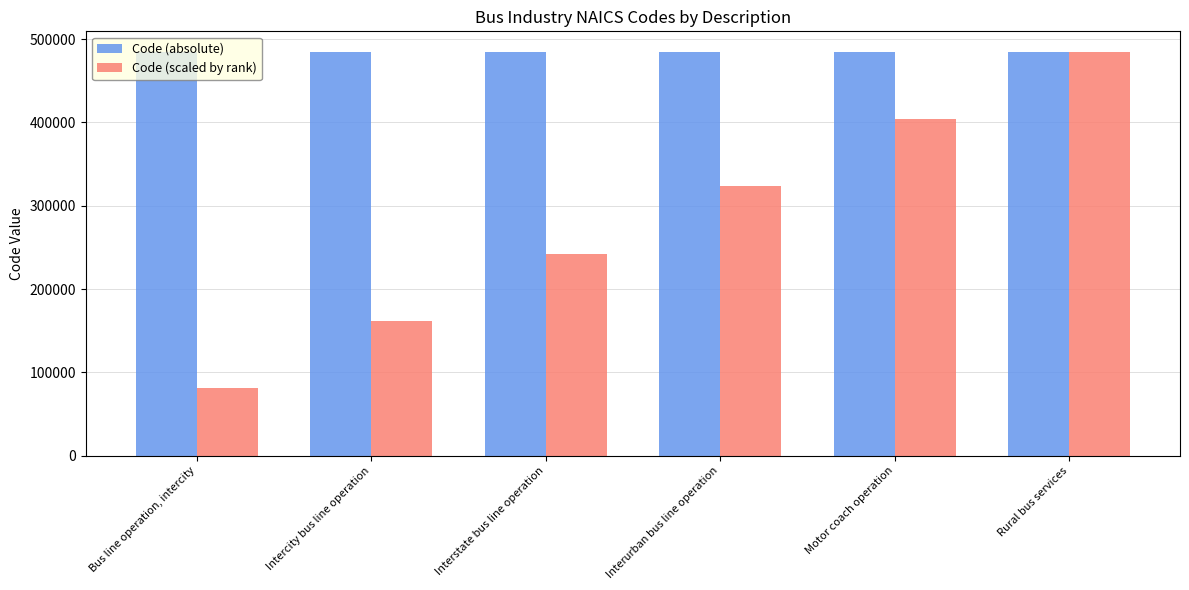

What is the difference between the highest and lowest values at Interurban bus line operation?

161736.7